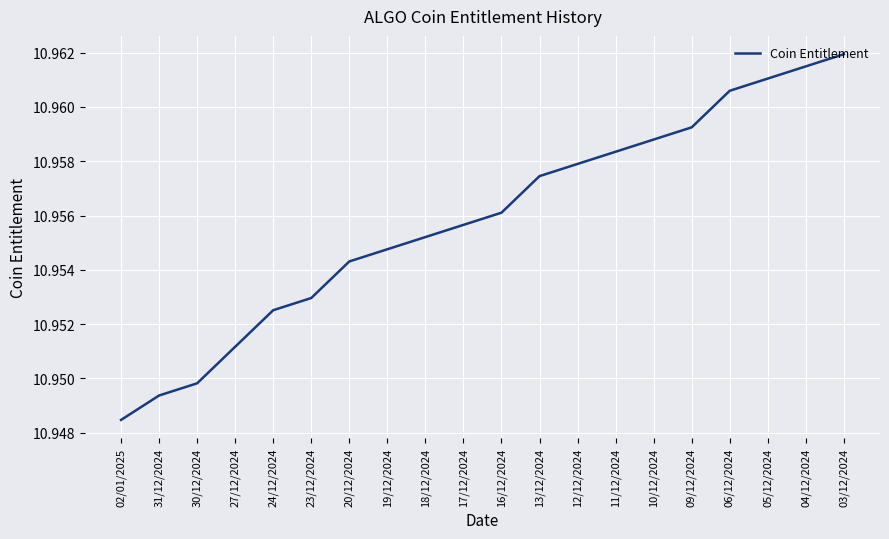

What position from the left is 30/12/2024?

3